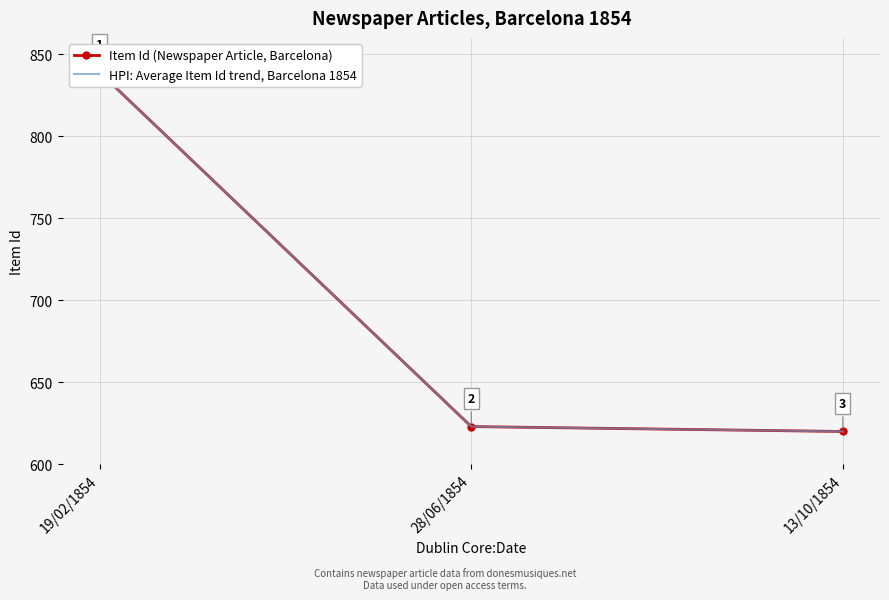

The Item Id (Newspaper Article, Barcelona) series shows 308 at 13/10/1854. True or false?

False